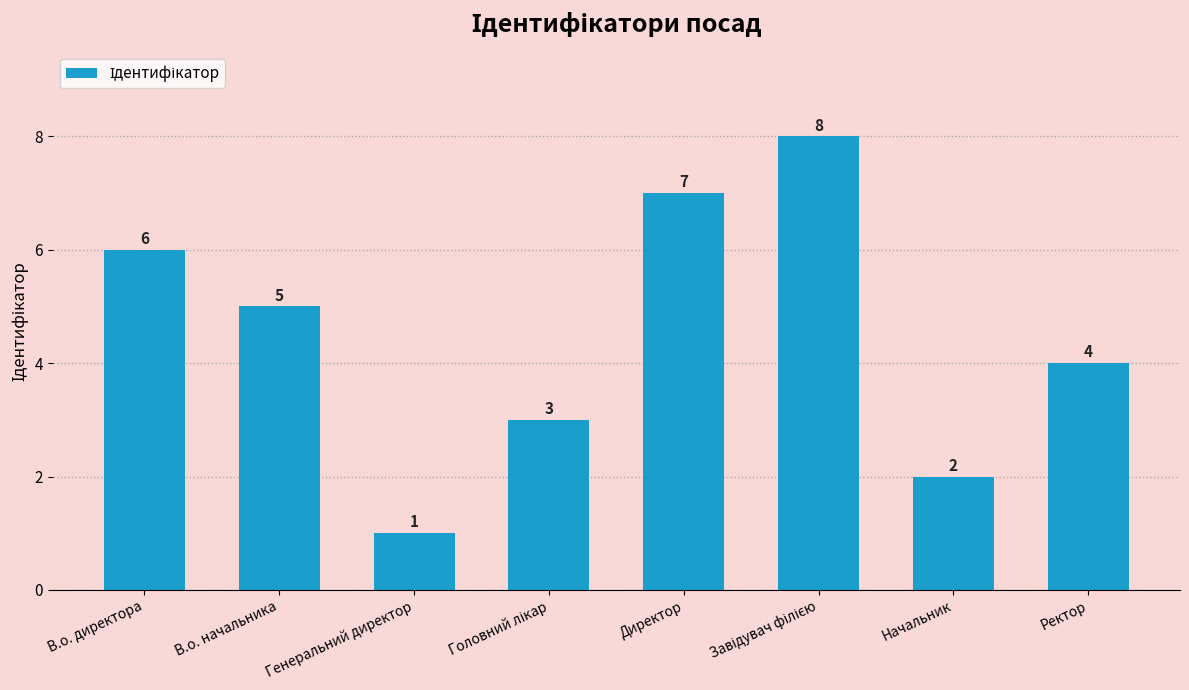

What is the sum of all values?

36